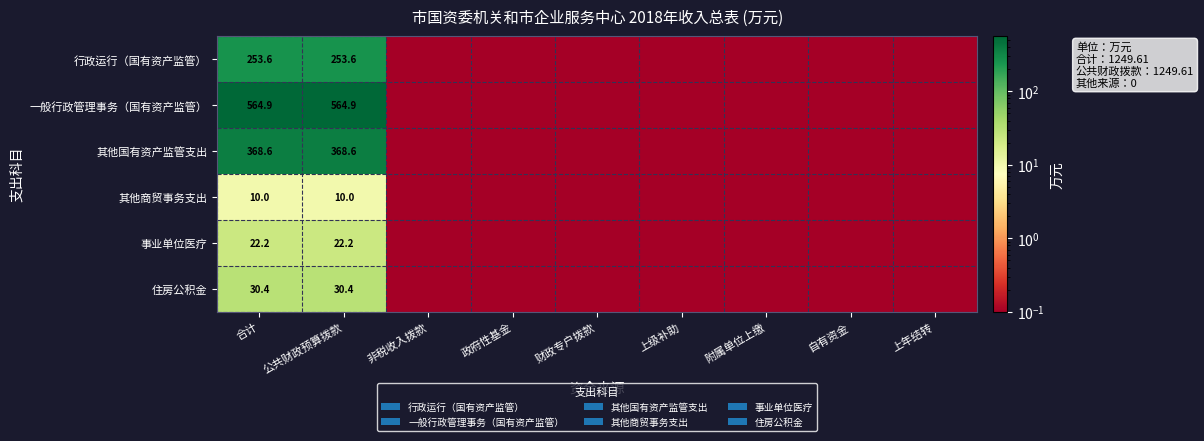

The 事业单位医疗 series shows 0.0 at 财政专户拨款. True or false?

True